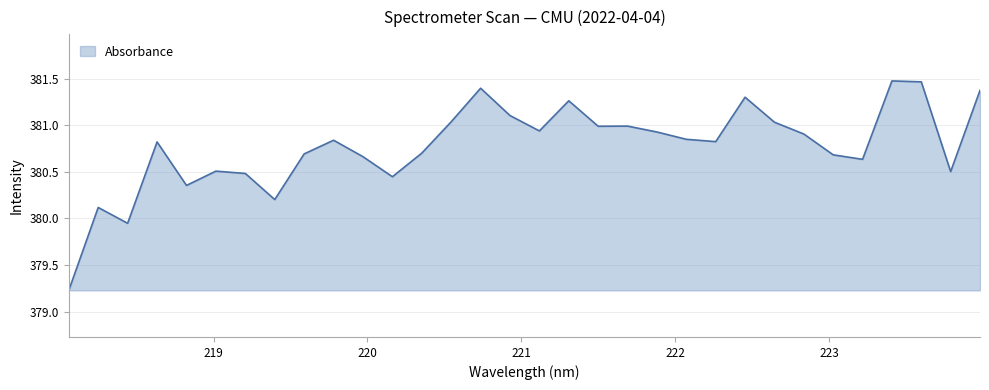

What is the difference between the maximum and minimum values?

2.2